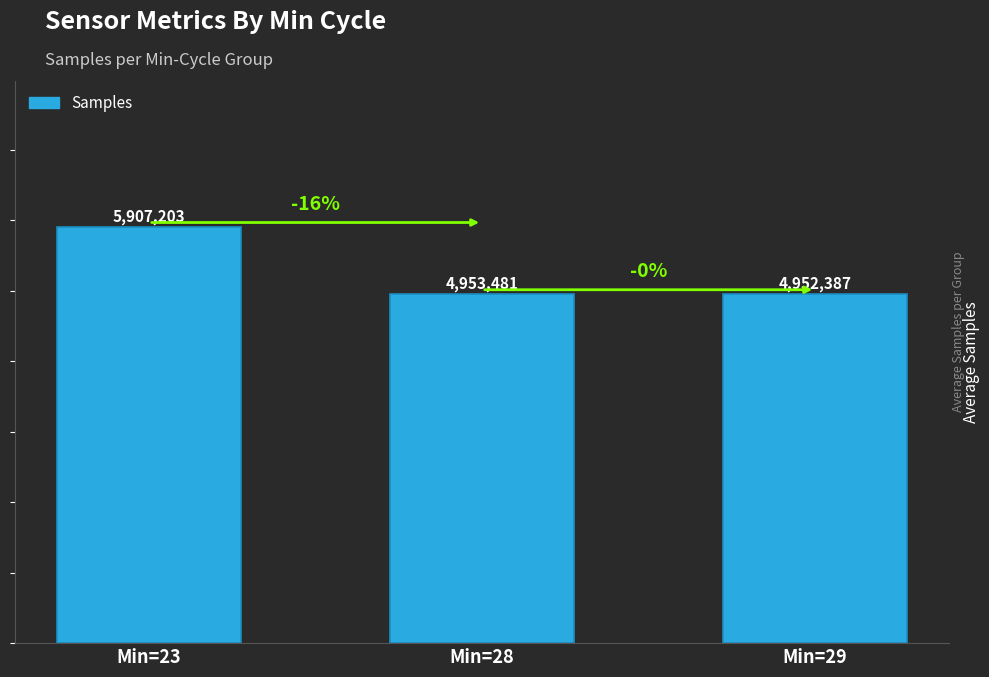

The chart shows a value of 10323080 at Min=23. True or false?

False